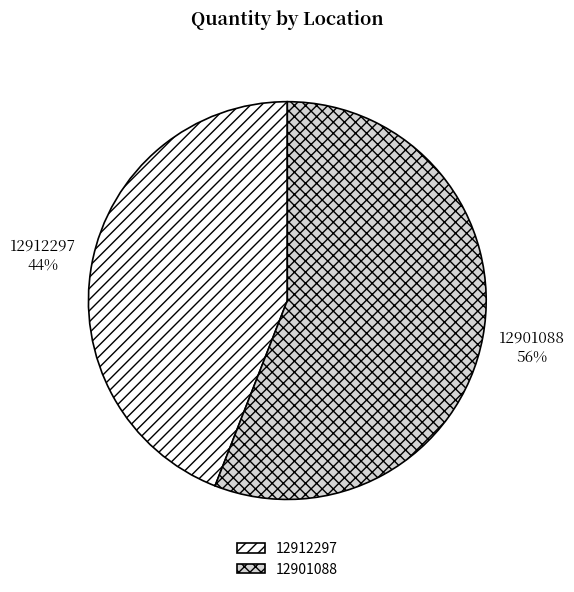

Does 12912297 account for over 50% of the chart?

No